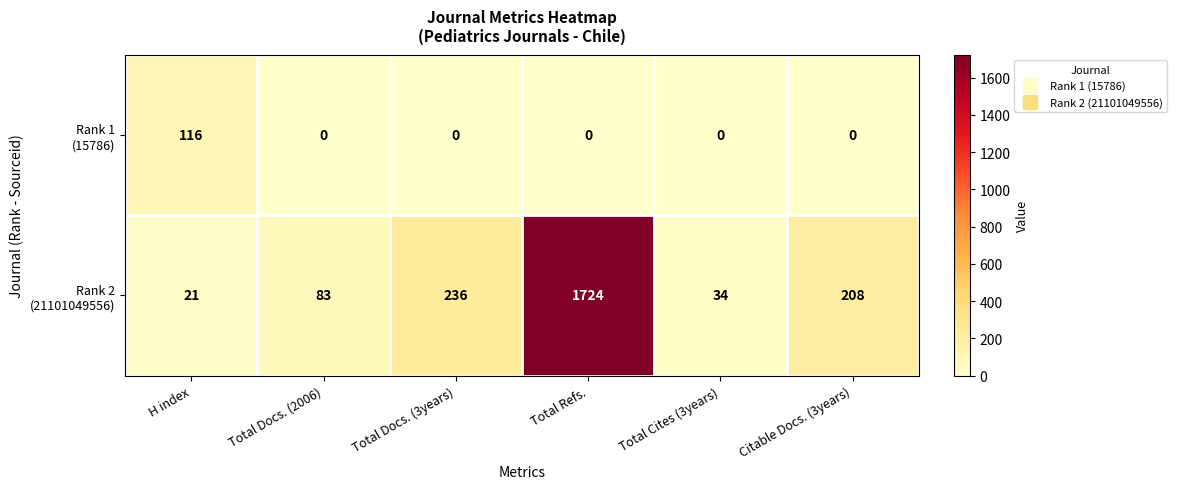

What is the total value across all series at Total Cites (3years)?

34